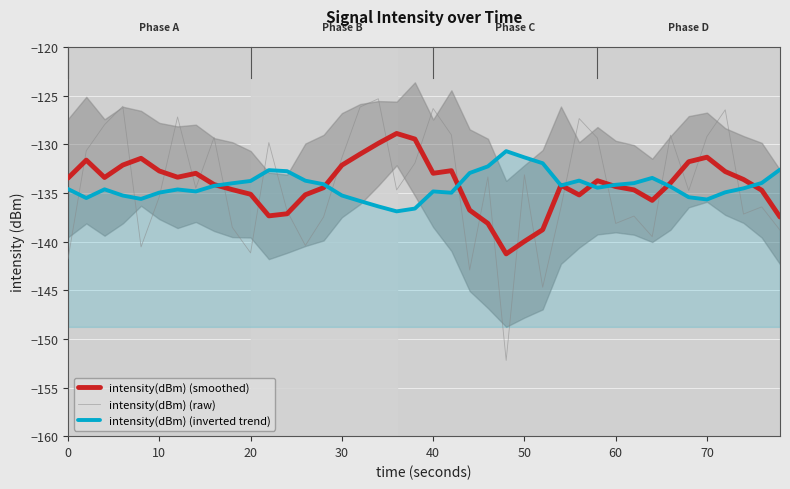

Read the intensity(dBm) (inverted trend) value at 50.

-131.3